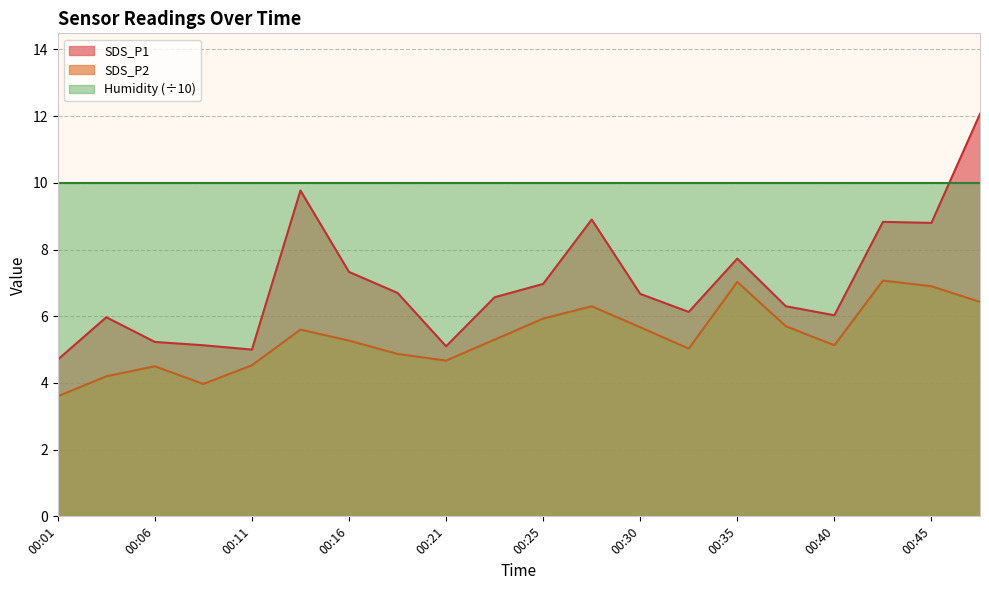

At which category is the sum across all series the highest?

00:47